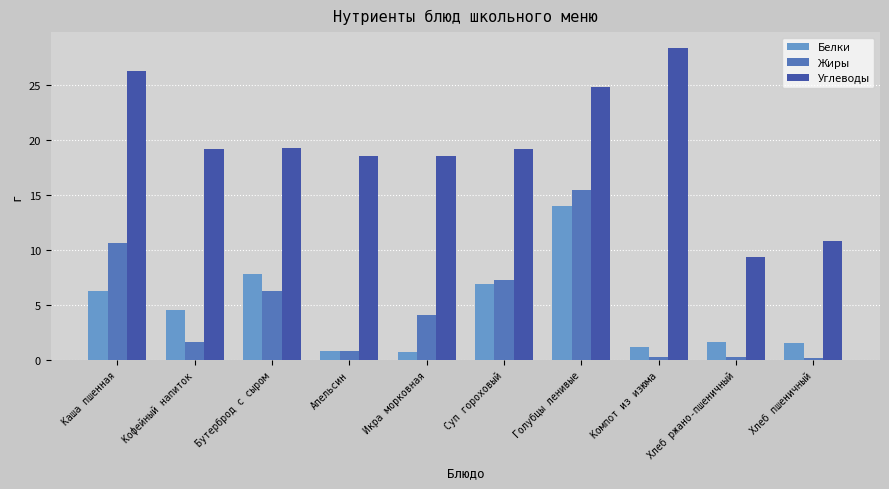

Rank the series by their maximum value, from lowest to highest.

Белки, Жиры, Углеводы